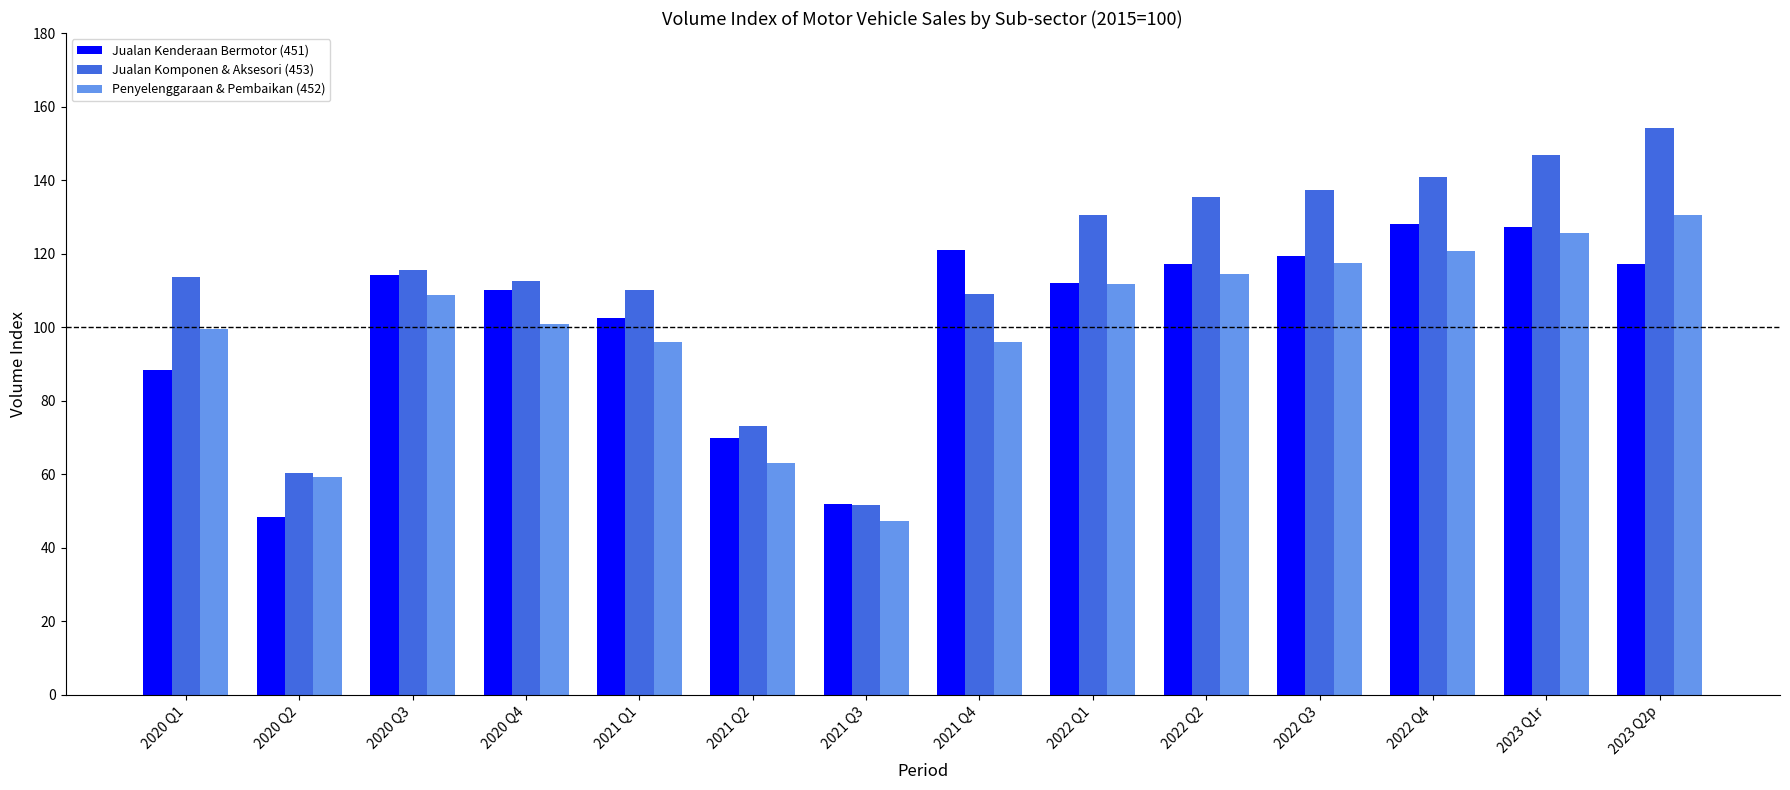

The Jualan Kenderaan Bermotor (451) series shows 51.9 at 2021 Q3. True or false?

True